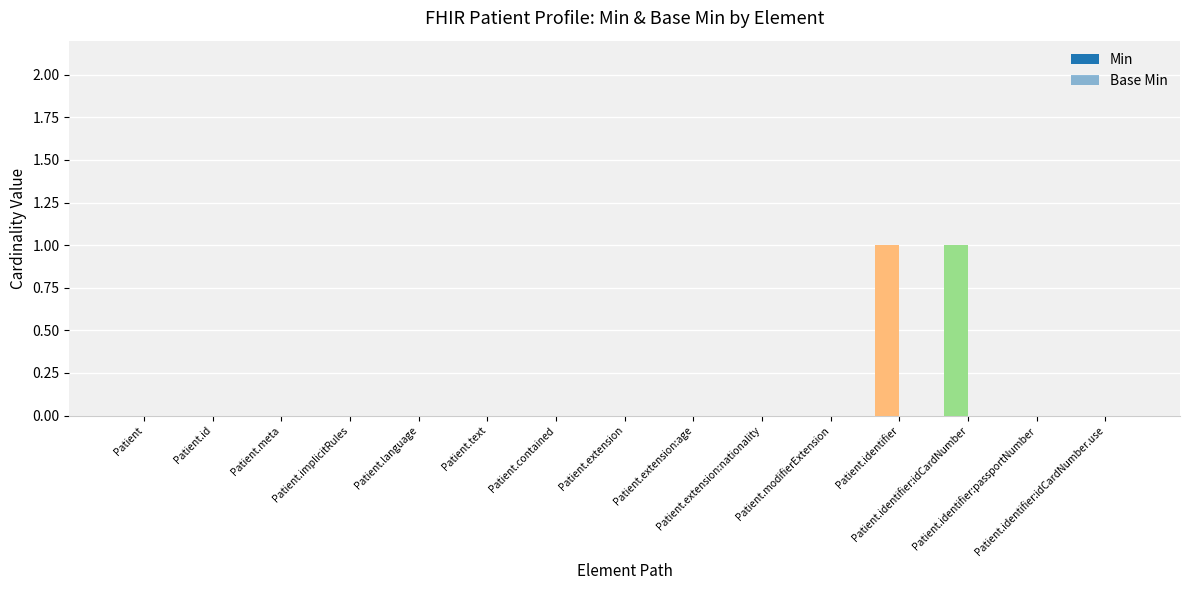

Reading left to right, what are all the values shown in this chart?

Min: Patient=0	Patient.id=0	Patient.meta=0	Patient.implicitRules=0	Patient.language=0	Patient.text=0	Patient.contained=0	Patient.extension=0	Patient.extension:age=0	Patient.extension:nationality=0	Patient.modifierExtension=0	Patient.identifier=1	Patient.identifier:idCardNumber=1	Patient.identifier:passportNumber=0	Patient.identifier:idCardNumber.use=0
Base Min: Patient=0	Patient.id=0	Patient.meta=0	Patient.implicitRules=0	Patient.language=0	Patient.text=0	Patient.contained=0	Patient.extension=0	Patient.extension:age=0	Patient.extension:nationality=0	Patient.modifierExtension=0	Patient.identifier=0	Patient.identifier:idCardNumber=0	Patient.identifier:passportNumber=0	Patient.identifier:idCardNumber.use=0